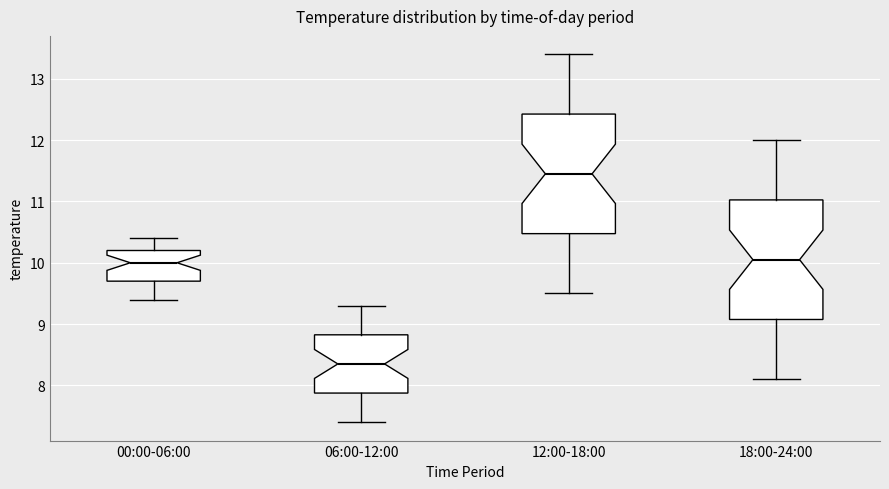

Reading left to right, read every box against the y-axis: the position of its median line, the range the box covers, and the ends of its whiskers. The values are not printed on the chart, so give them approximately, as read against the axis.

00:00-06:00: median 10.0, box 9.7 to 10.2, whiskers 9.4 to 10.4
06:00-12:00: median 8.4, box 7.9 to 8.8, whiskers 7.4 to 9.3
12:00-18:00: median 11.5, box 10.5 to 12.4, whiskers 9.5 to 13.4
18:00-24:00: median 10.1, box 9.1 to 11.0, whiskers 8.1 to 12.0